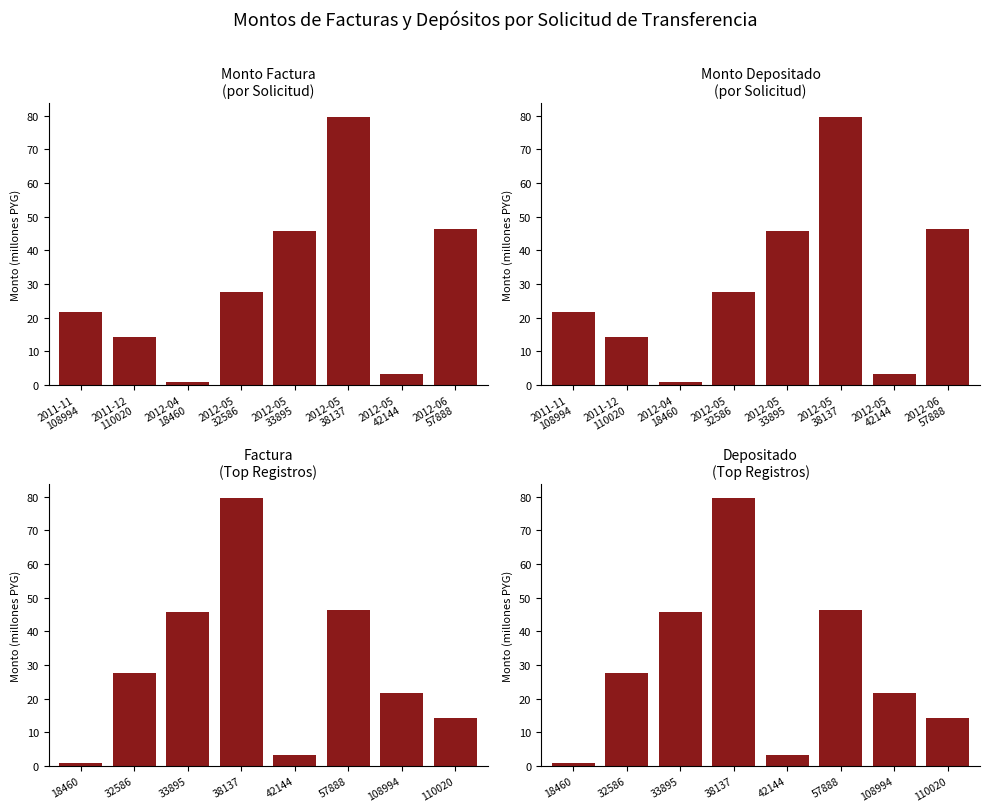

Which series has the widest spread of values?

Monto Factura
(por Solicitud)